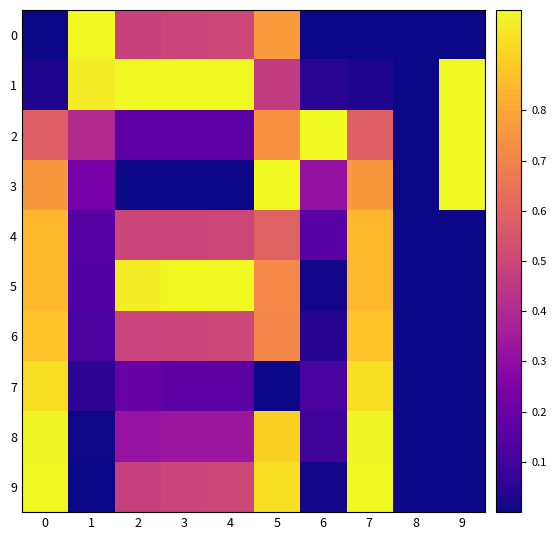

Reading right to left, extract all data points from this chart.

0: 9=0.0	8=0.0	7=0.0	6=0.0	5=0.8	4=0.5	3=0.5	2=0.5	1=1.0	0=0.0
1: 9=1.0	8=0.0	7=0.0	6=0.0	5=0.5	4=1.0	3=1.0	2=1.0	1=1.0	0=0.0
2: 9=1.0	8=0.0	7=0.6	6=1.0	5=0.7	4=0.2	3=0.2	2=0.2	1=0.4	0=0.6
3: 9=1.0	8=0.0	7=0.8	6=0.3	5=1.0	4=0.0	3=0.0	2=0.0	1=0.2	0=0.8
4: 9=0.0	8=0.0	7=0.8	6=0.2	5=0.6	4=0.5	3=0.5	2=0.5	1=0.1	0=0.8
5: 9=0.0	8=0.0	7=0.9	6=0.0	5=0.7	4=1.0	3=1.0	2=1.0	1=0.1	0=0.9
6: 9=0.0	8=0.0	7=0.9	6=0.0	5=0.7	4=0.5	3=0.5	2=0.5	1=0.1	0=0.9
7: 9=0.0	8=0.0	7=0.9	6=0.1	5=0.0	4=0.2	3=0.2	2=0.2	1=0.1	0=0.9
8: 9=0.0	8=0.0	7=1.0	6=0.1	5=0.9	4=0.3	3=0.3	2=0.3	1=0.0	0=1.0
9: 9=0.0	8=0.0	7=1.0	6=0.0	5=0.9	4=0.5	3=0.5	2=0.5	1=0.0	0=1.0